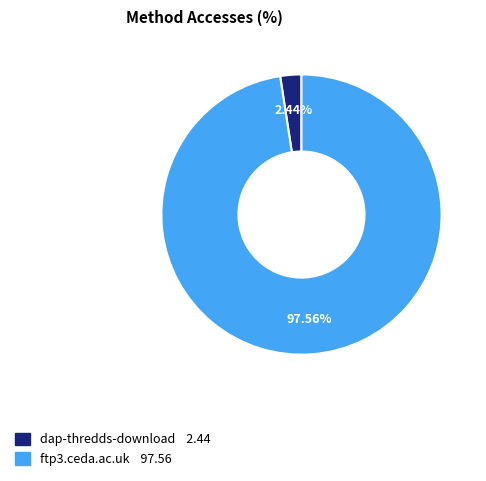

Is there a majority slice in this chart?

Yes